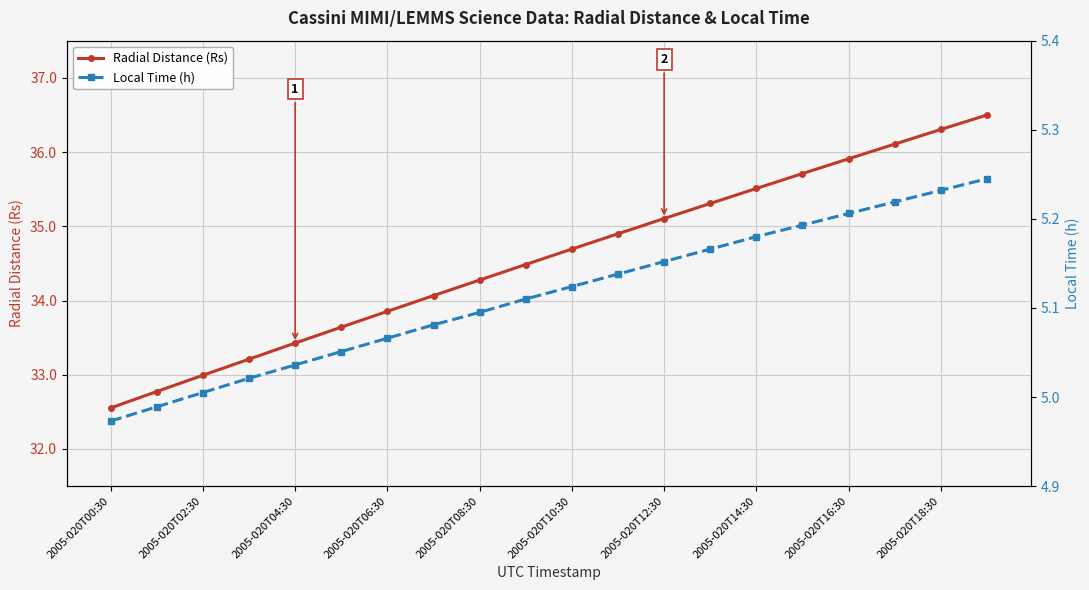

At which category does the chart reach its peak across all series?

19